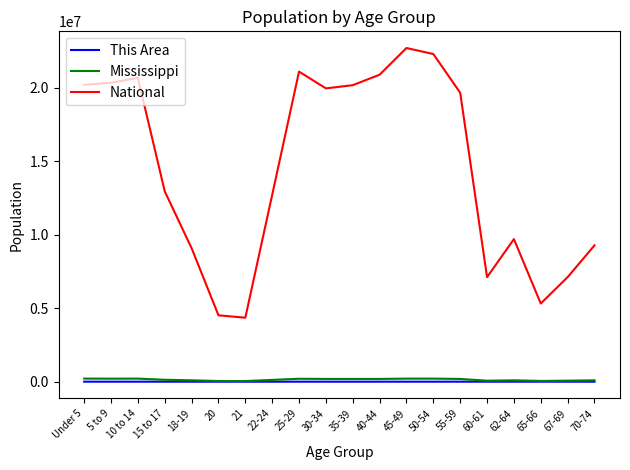

What is the difference between the second highest and second lowest values in the Mississippi series?

162809